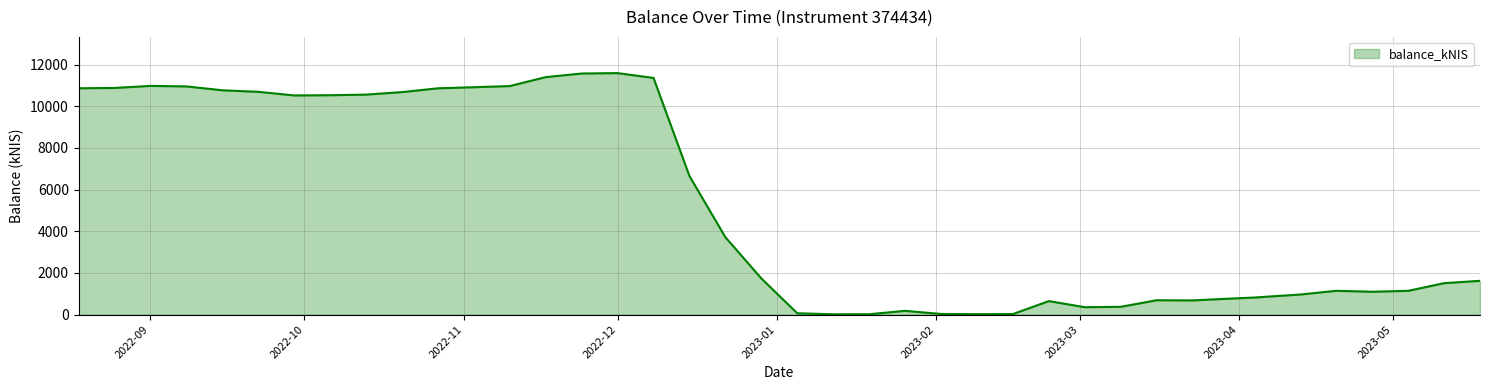

What is the maximum value shown in the chart?

11587.8